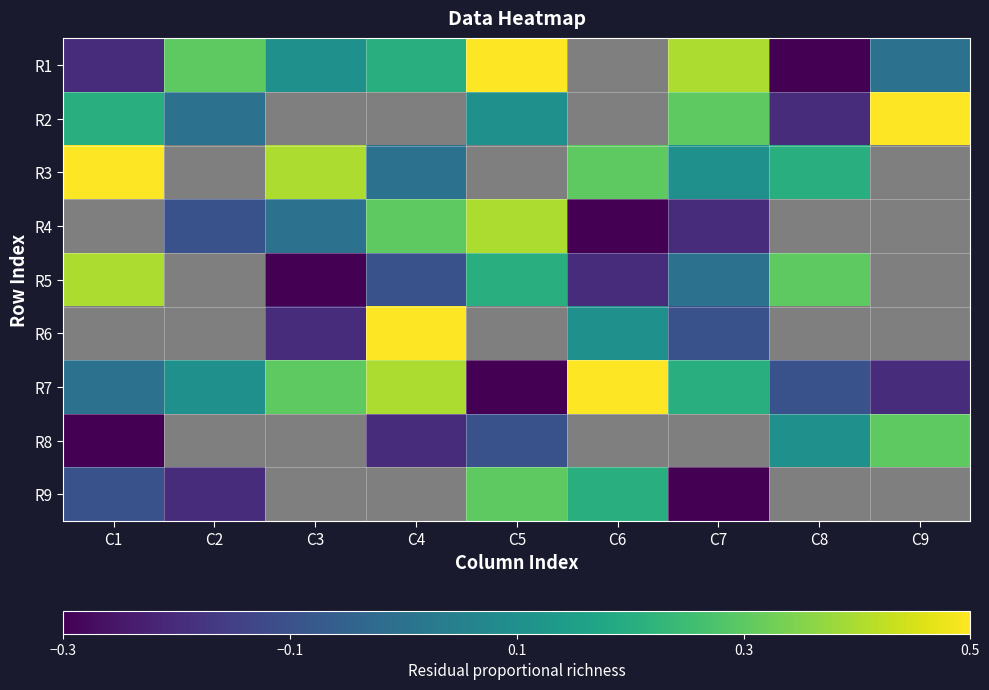

True or false: R1 has a value of 0.3 at C2.

True